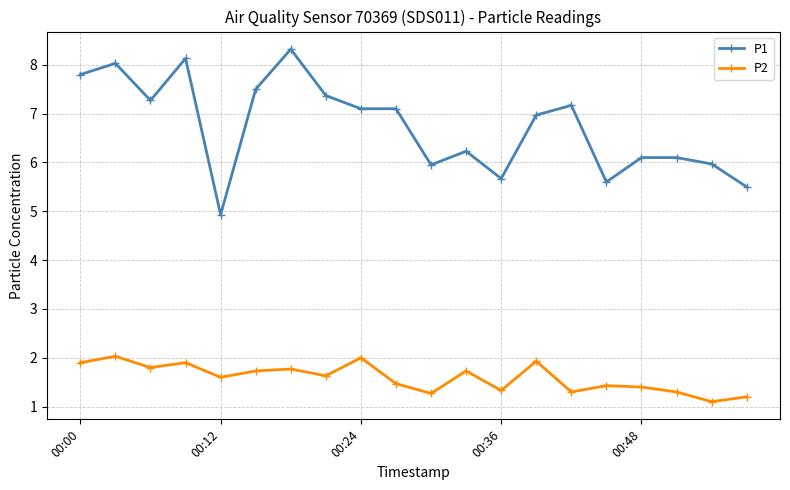

True or false: P1 and P2 intersect in this chart.

False